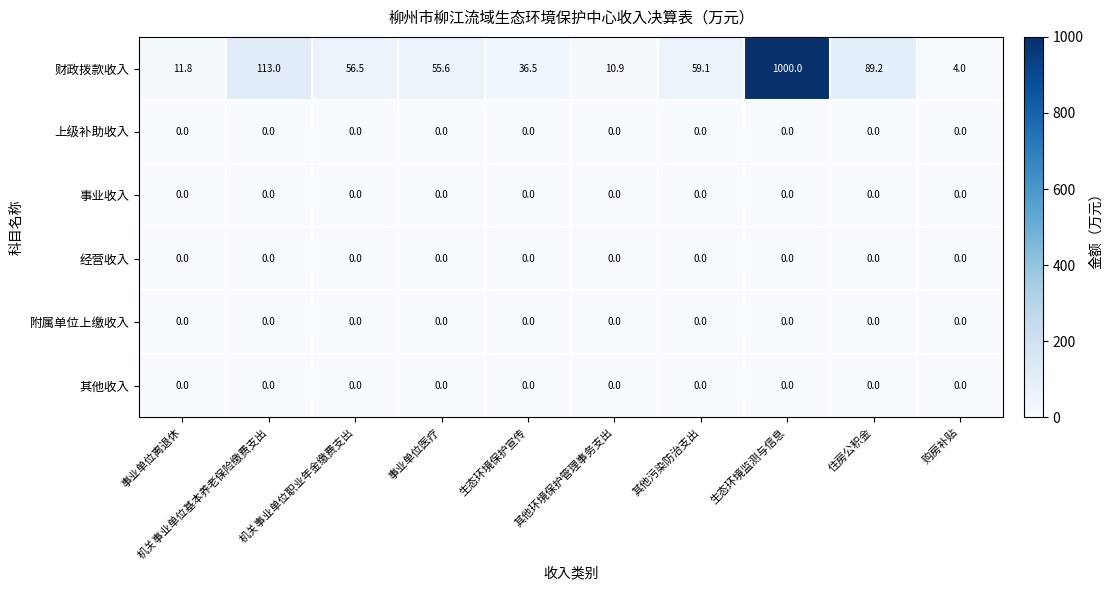

Which series has the largest total across all categories?

财政拨款收入